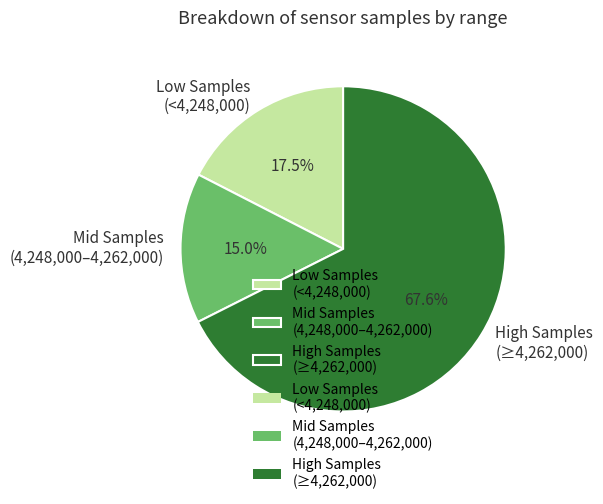

Which slice is the largest?

High Samples (≥4,262,000)